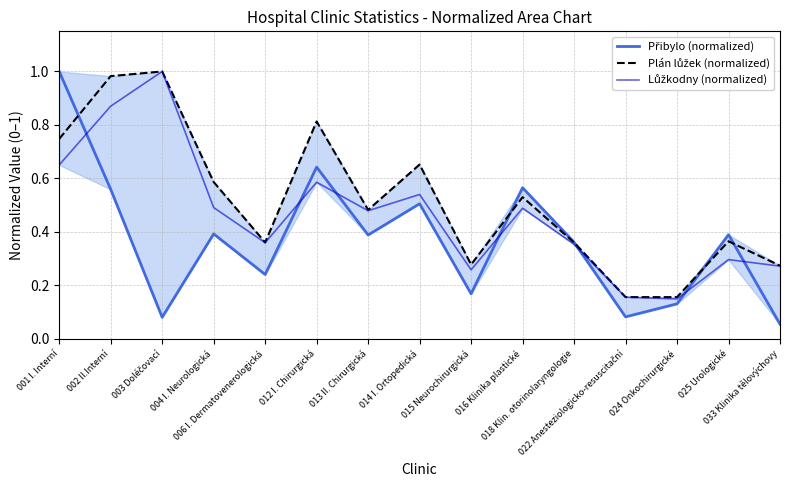

At which category does Lůžkodny (normalized) reach its first local peak?

003 Doléčovací